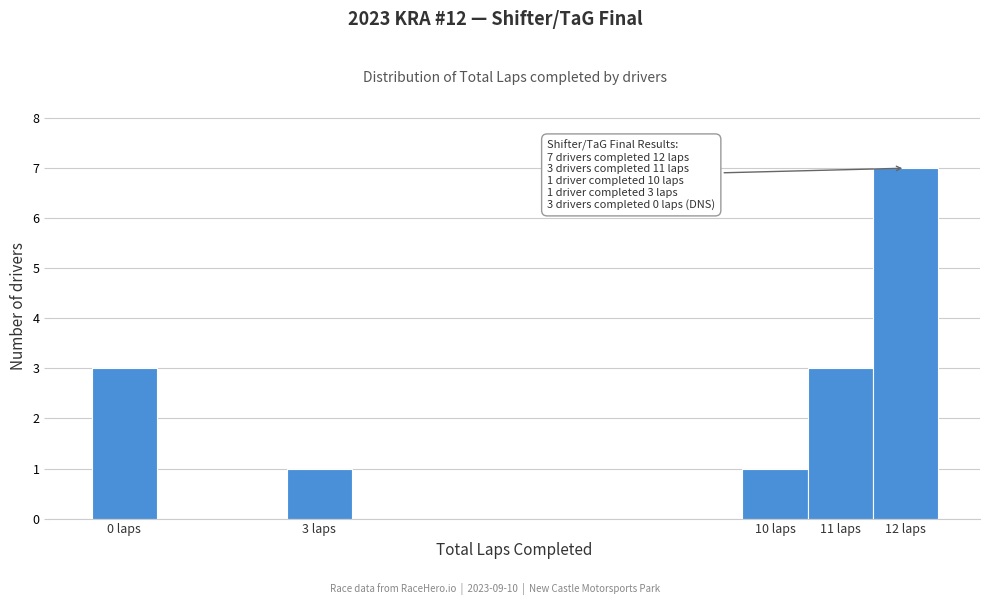

Over which range of the x-axis is the bar tallest?

11.5 to 12.5